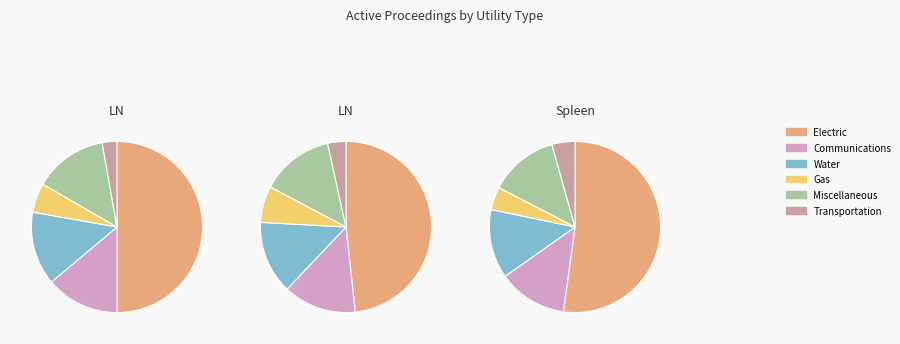

The Electric slice represents 50% of the pie. True or false?

True